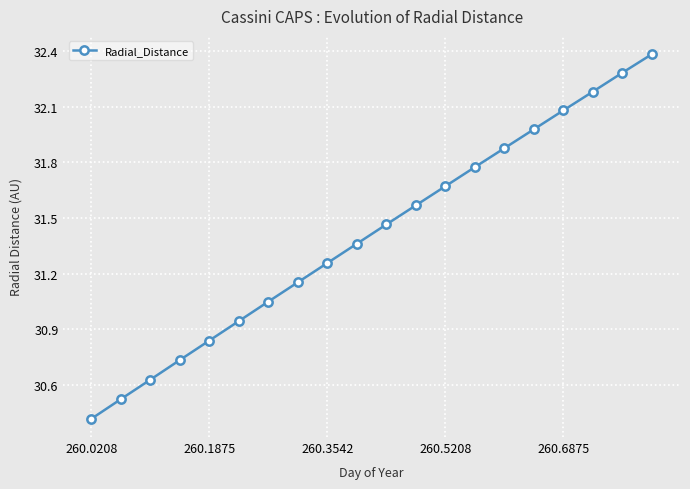

True or false: the data has more than 0 interior local peaks.

False